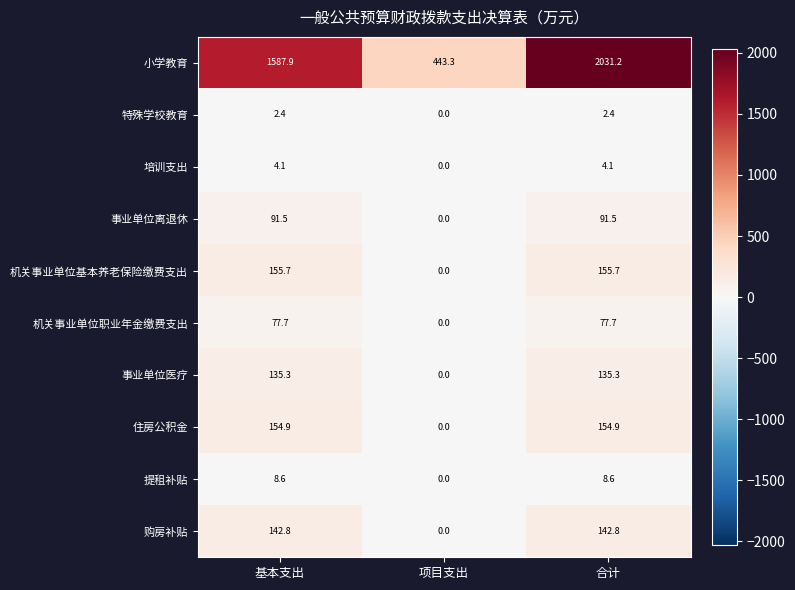

What is the maximum value shown in the chart?

2031.2